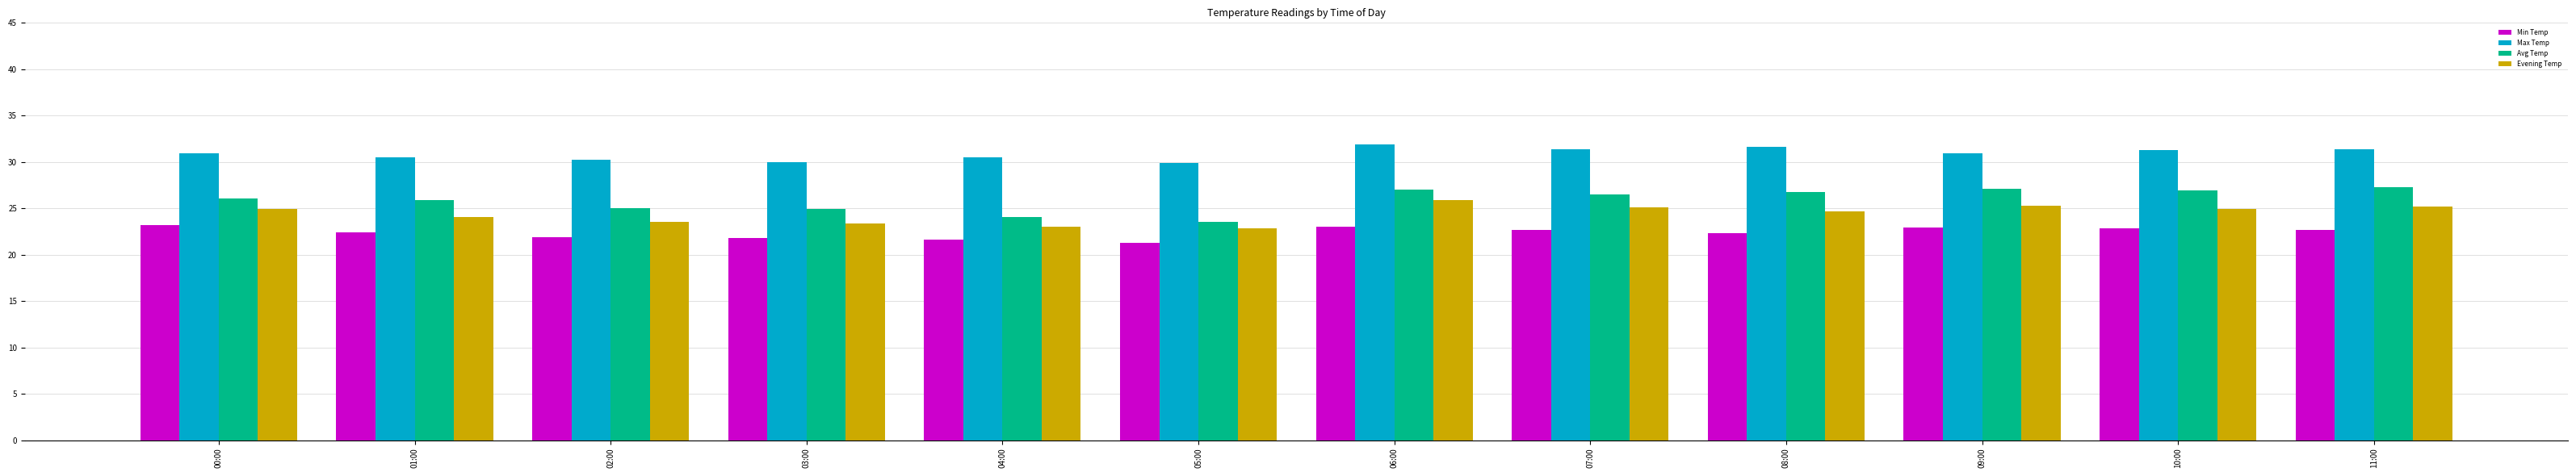

Count the number of categories in the chart.

12